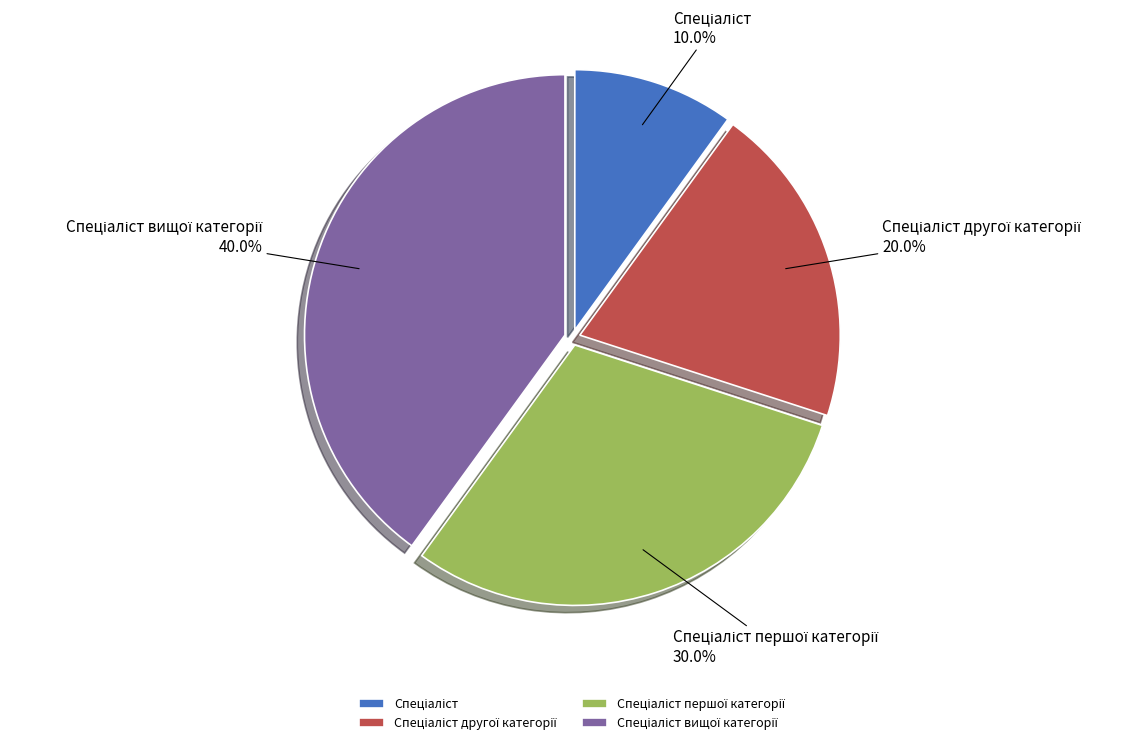

Does any single category account for the majority?

No